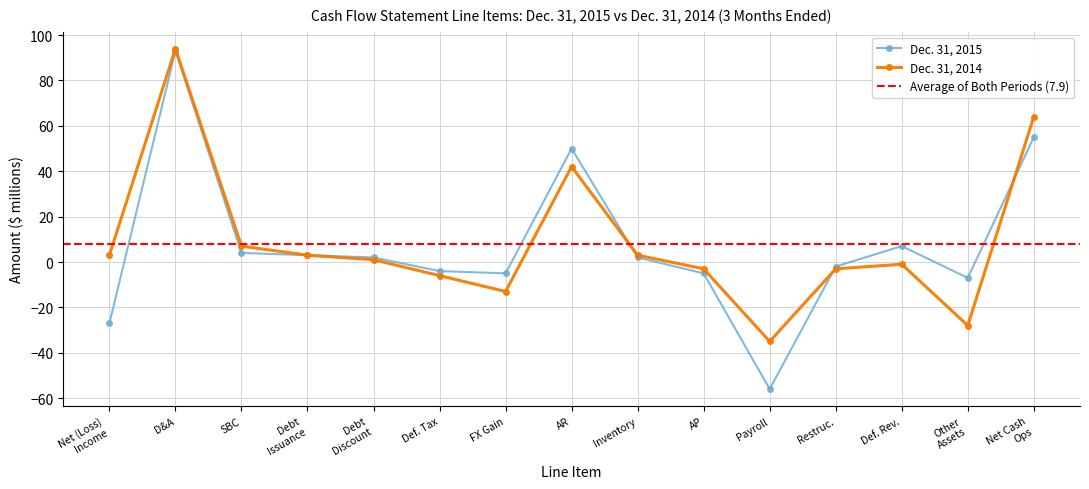

True or false: Dec. 31, 2014 has more than 1 points higher than both neighbors.

True